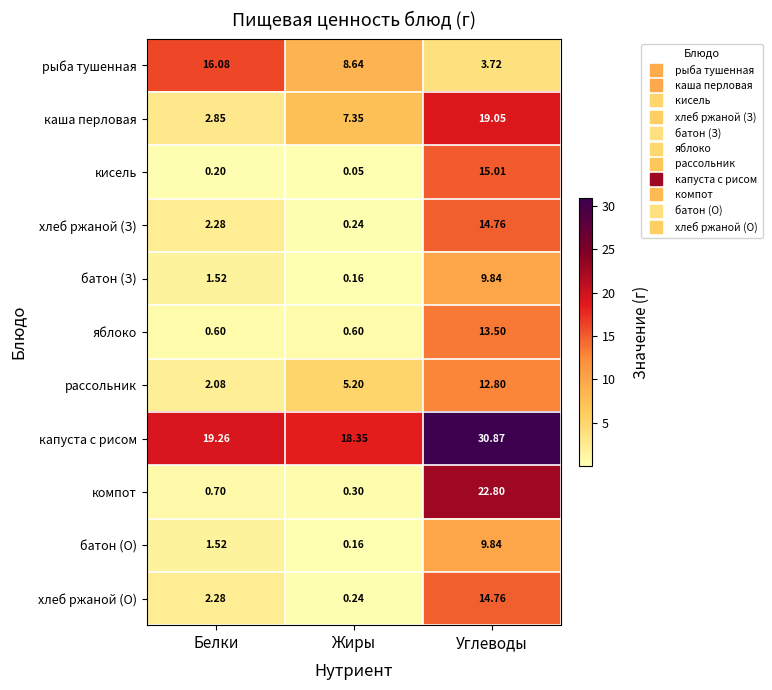

At which category does the chart reach its minimum across all series?

Жиры